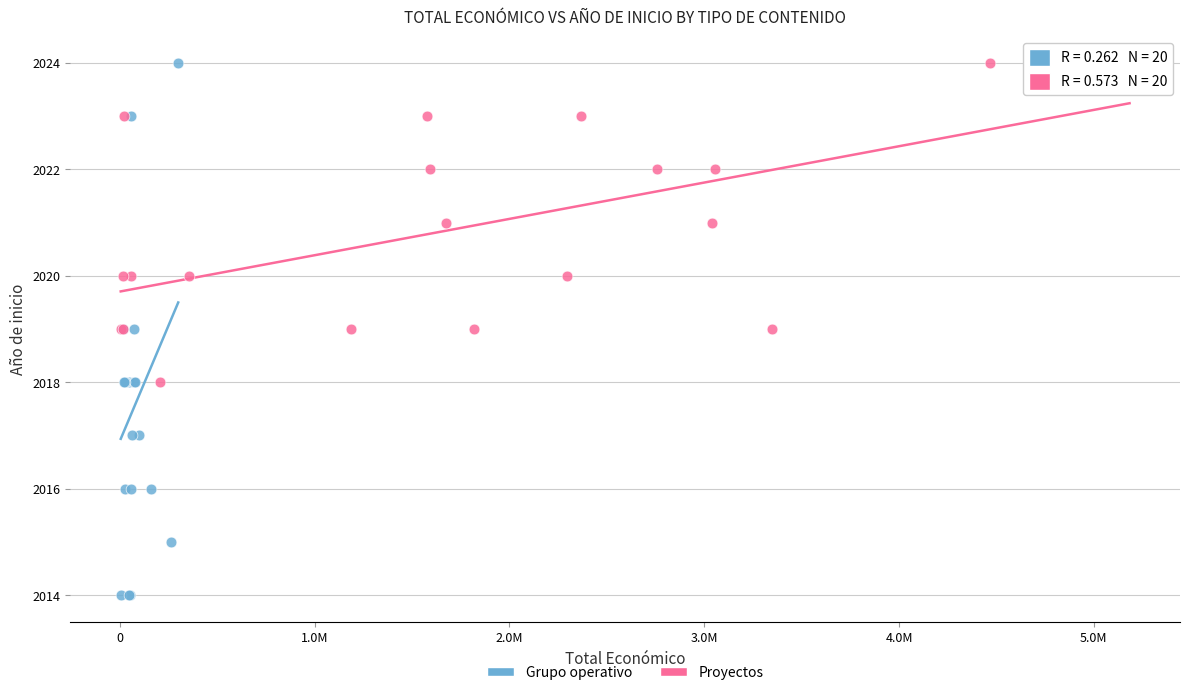

Which series contains the lowest Y value?

Grupo operativo